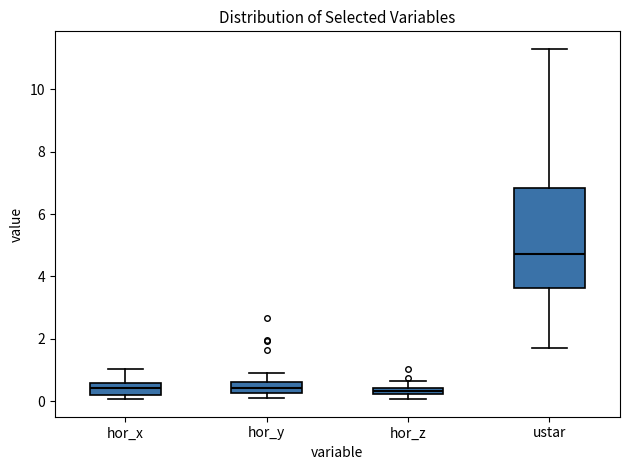

Which box is the tallest, from its lower edge to its upper edge?

ustar